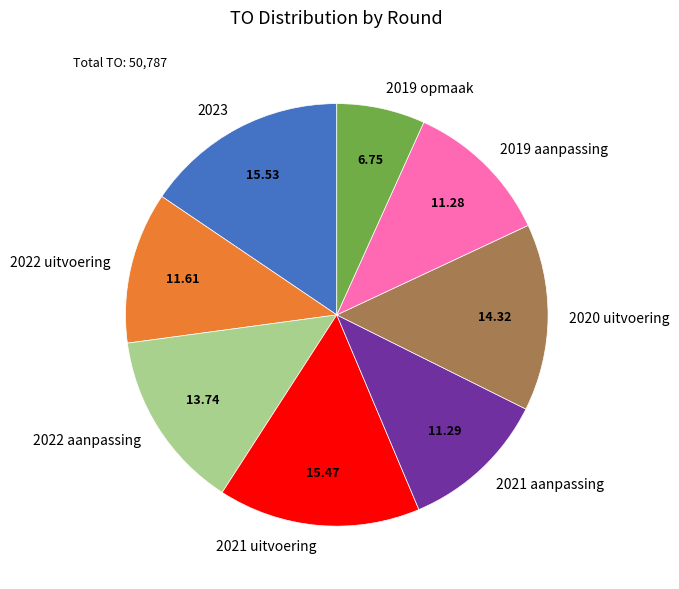

How many segments does this pie chart have?

8